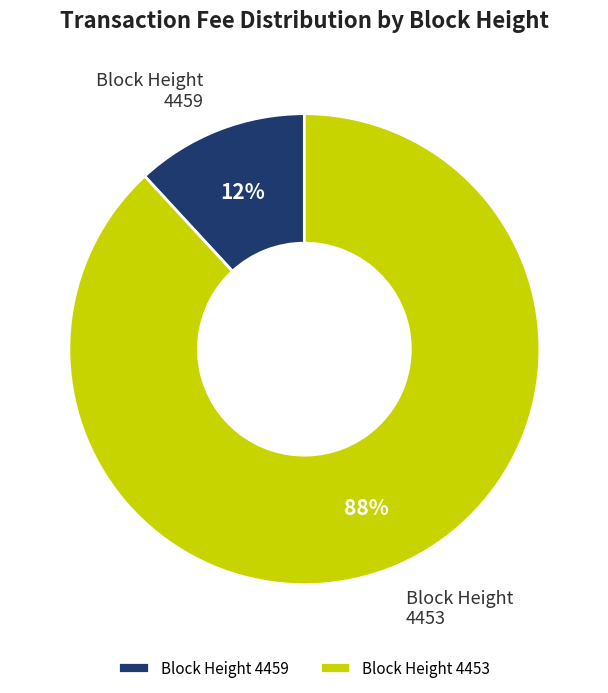

Which has a higher value, Block Height 4453 or Block Height 4459?

Block Height 4453